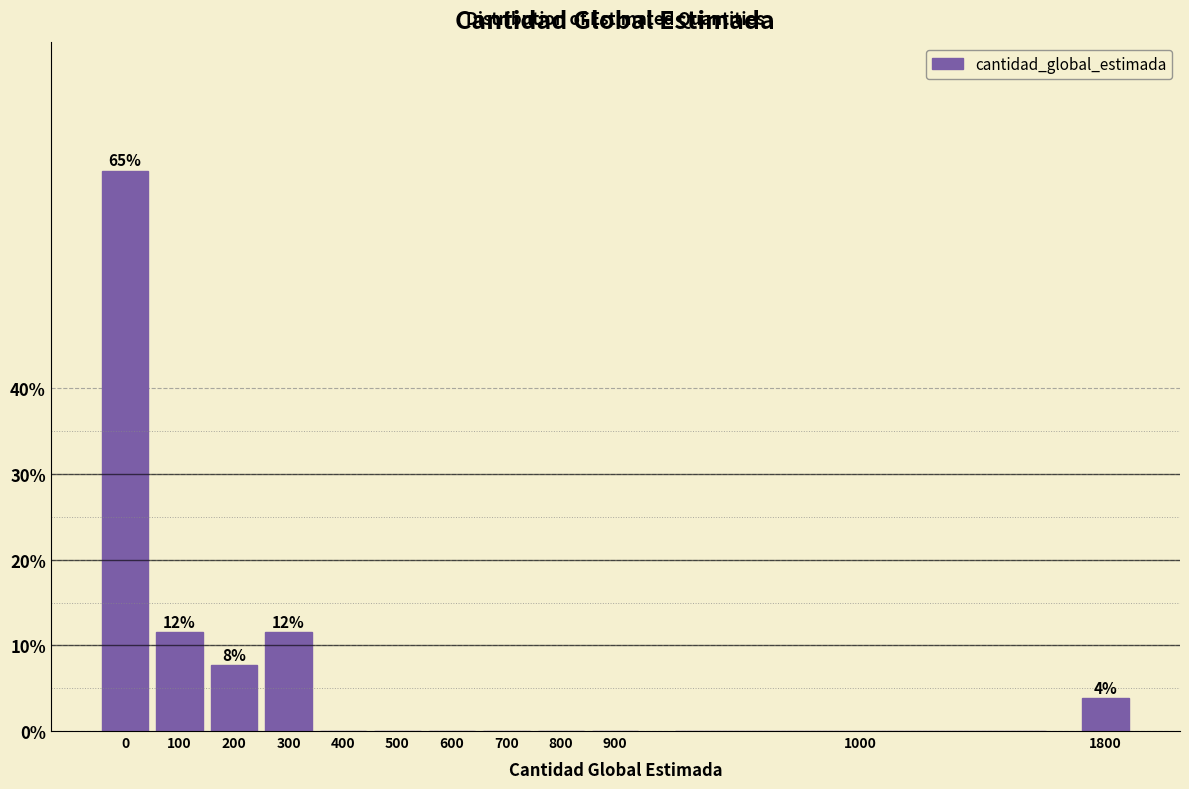

Reading right to left, extract all data points from this chart.

1800=3.8	1000=0.0	900=0.0	800=0.0	700=0.0	600=0.0	500=0.0	400=0.0	300=11.5	200=7.7	100=11.5	0=65.4